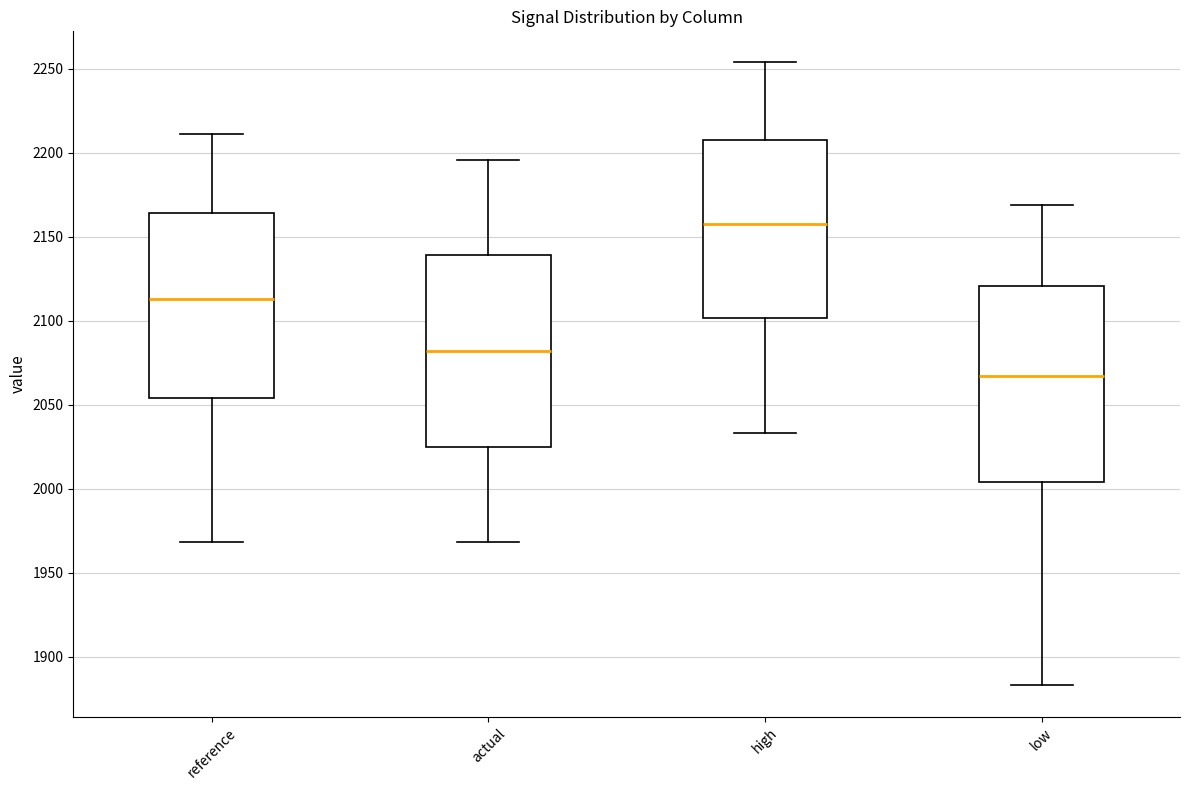

Where is the upper edge of the box for actual on the y-axis? The values are not printed on the chart, so give them approximately, as read against the axis.

2140